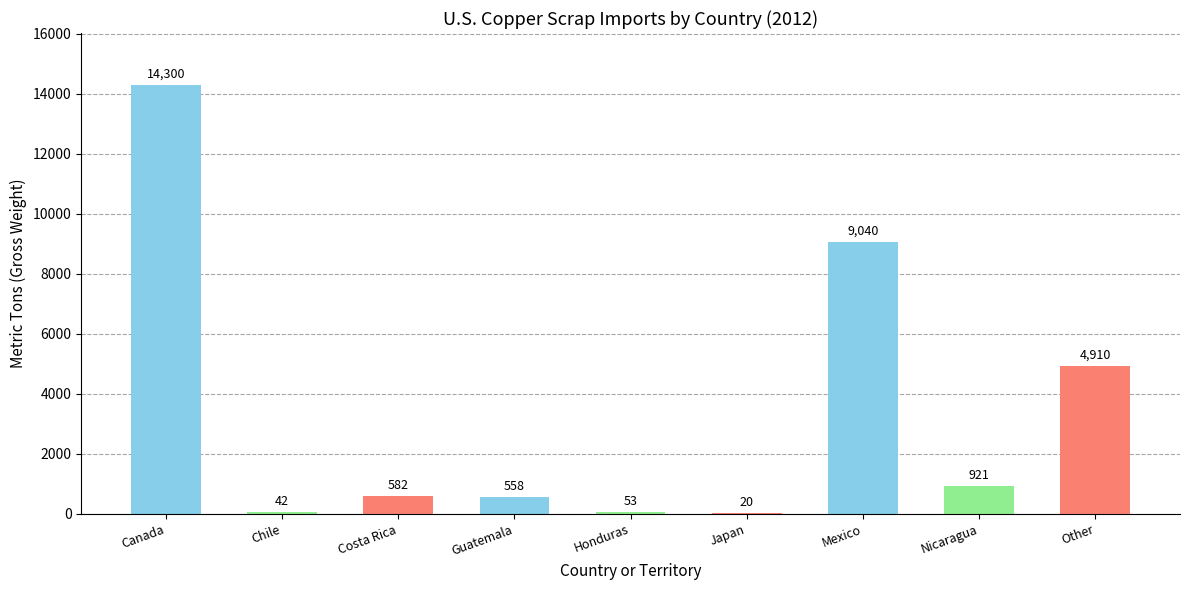

What is the sum of all values?

30426